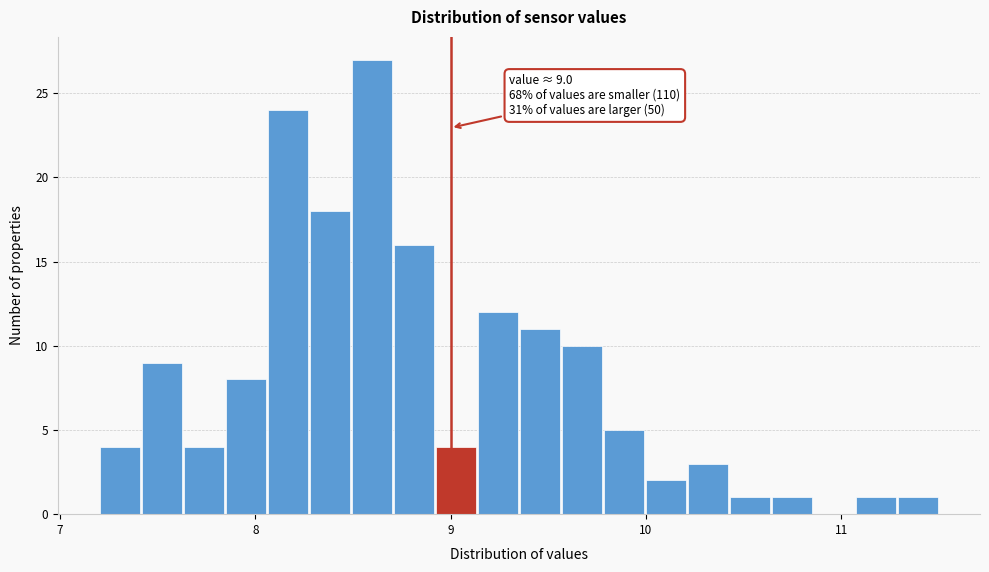

Around what value on the x-axis is the tallest bar? Give the approximate position of its centre, as read against the axis.

8.6